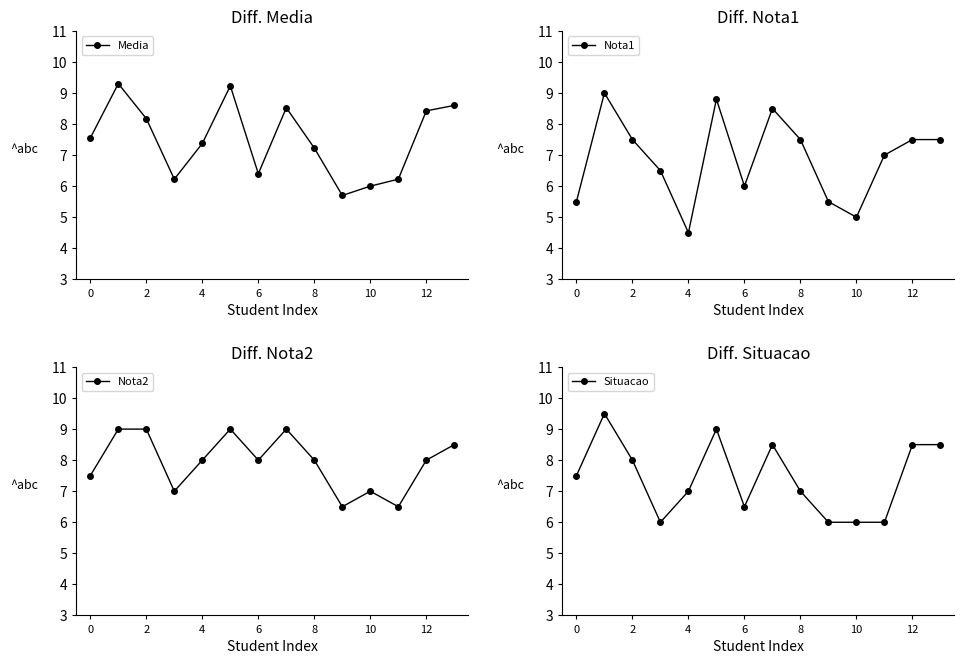

What is the label of the 12th point from the left?

11